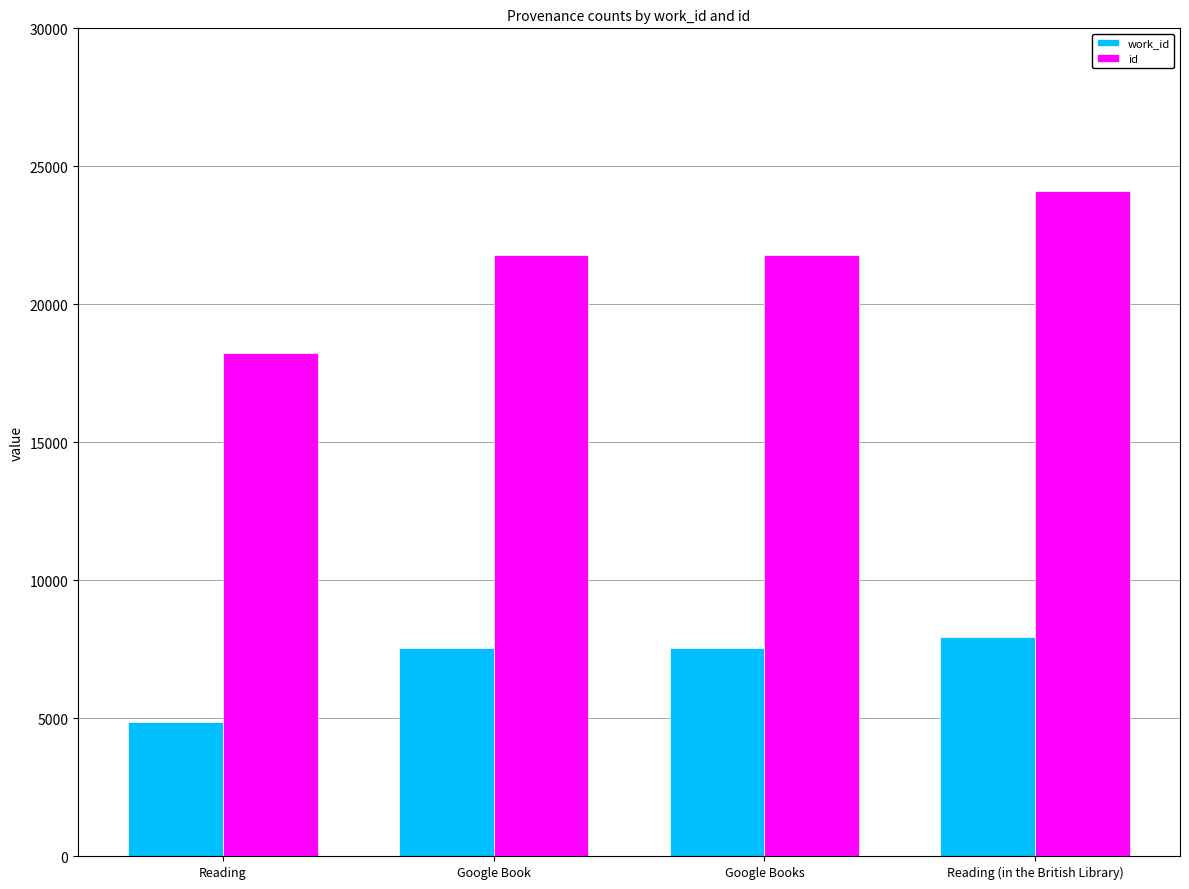

Which series changed the most between Google Books and Reading (in the British Library)?

id